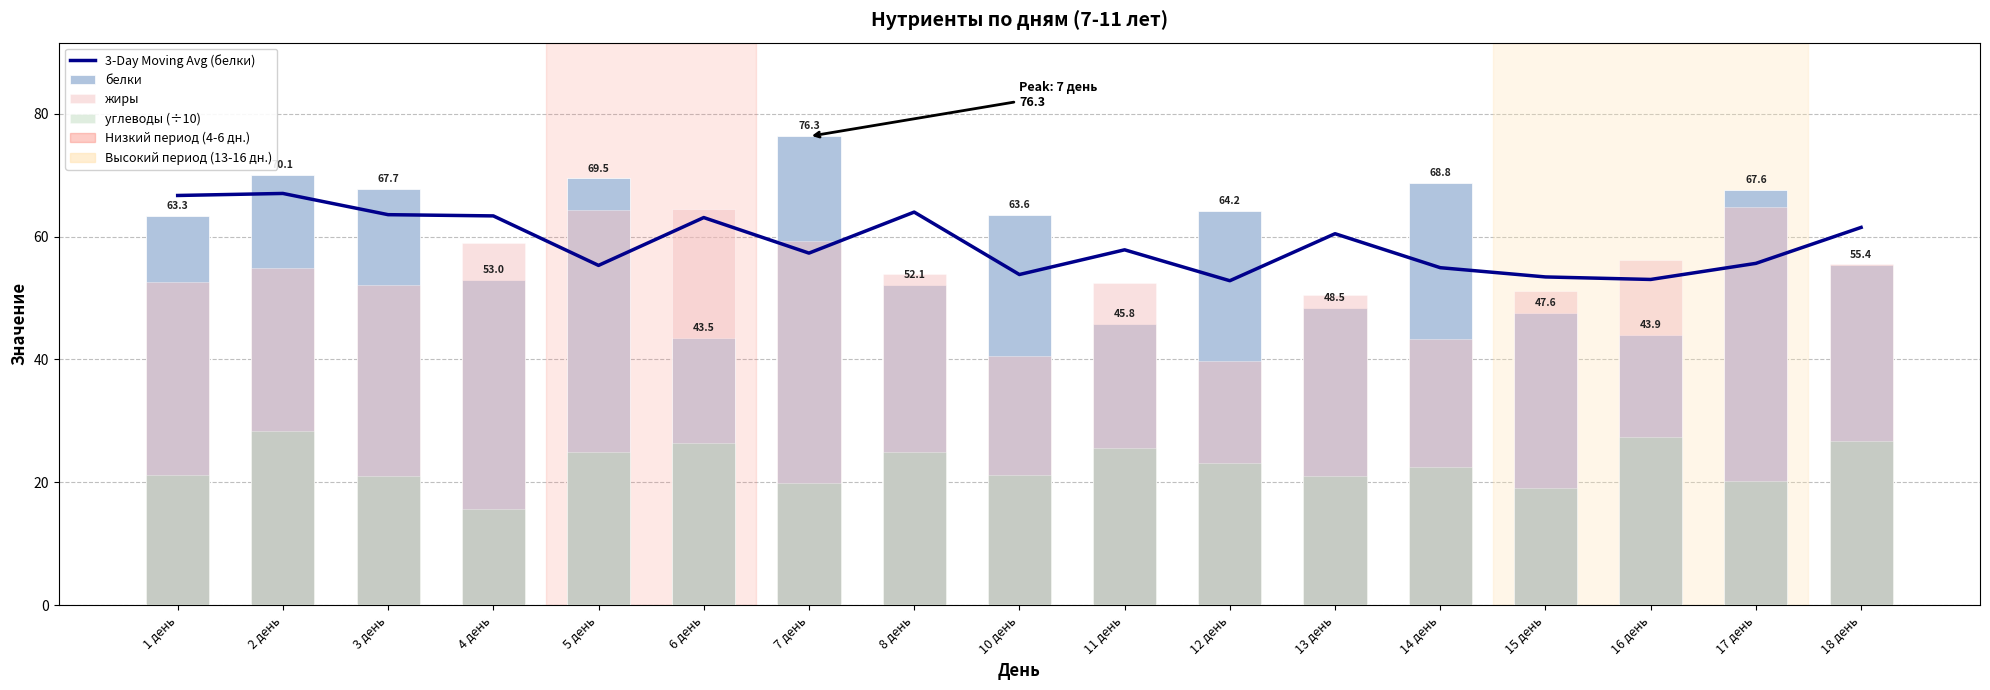

What is the sum of the жиры values at 3 день and 11 день?

104.6